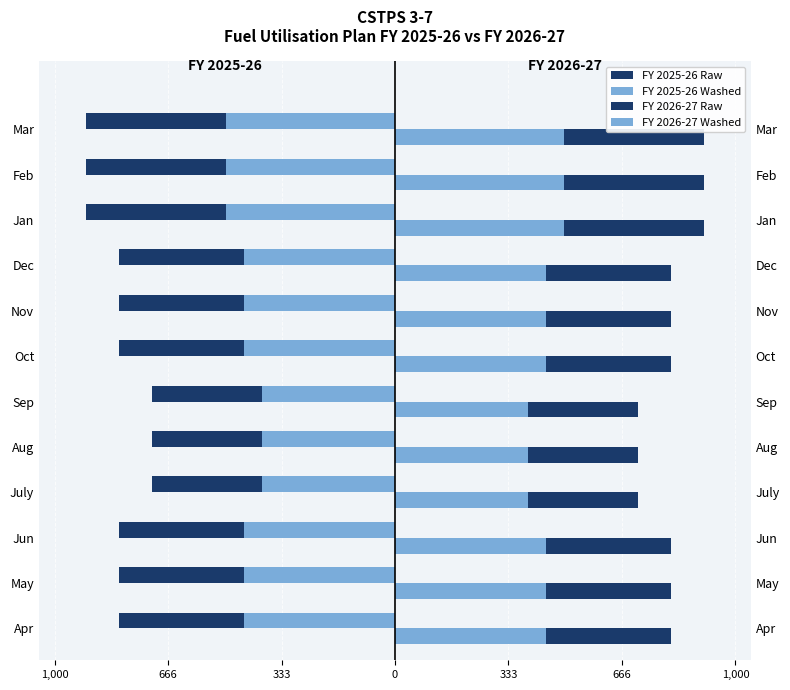

Does the chart contain stacked bars?

No